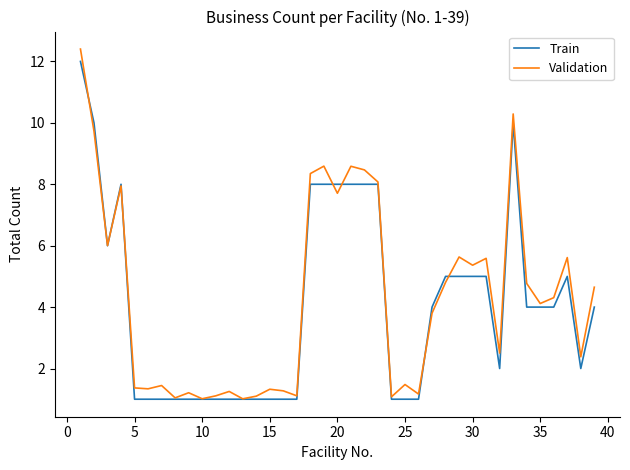

Which series has the widest spread of values?

Validation